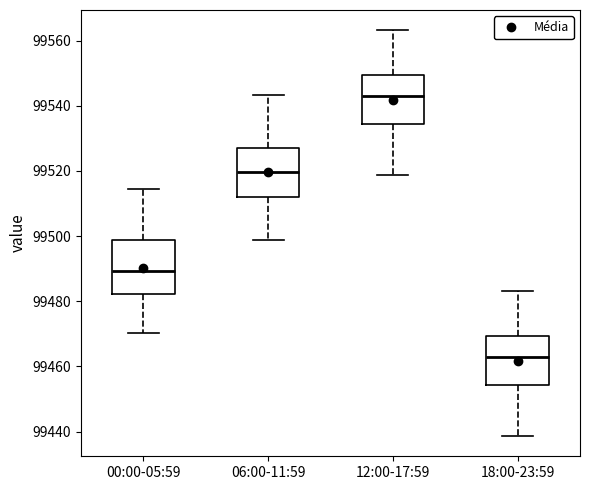

Reading left to right, transcribe this box plot: for each box, give where its median line is, the range the box spans, and where its two whiskers end, as read against the y-axis. The values are not printed on the chart, so give them approximately, as read against the axis.

00:00-05:59: median 99490, box 99482 to 99498, whiskers 99470 to 99514
06:00-11:59: median 99520, box 99512 to 99526, whiskers 99498 to 99544
12:00-17:59: median 99542, box 99534 to 99550, whiskers 99518 to 99564
18:00-23:59: median 99462, box 99454 to 99470, whiskers 99438 to 99484